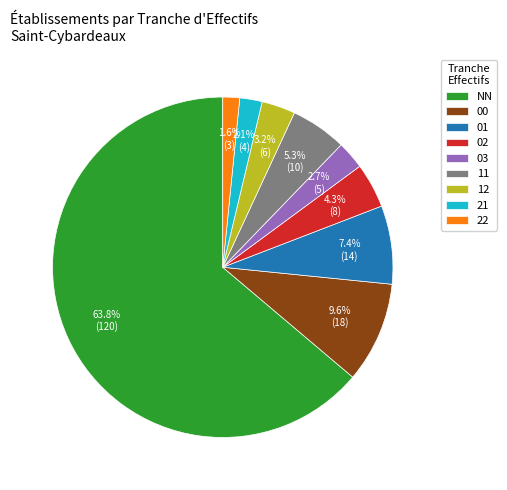

What portion of the pie excludes 02?

95.7%